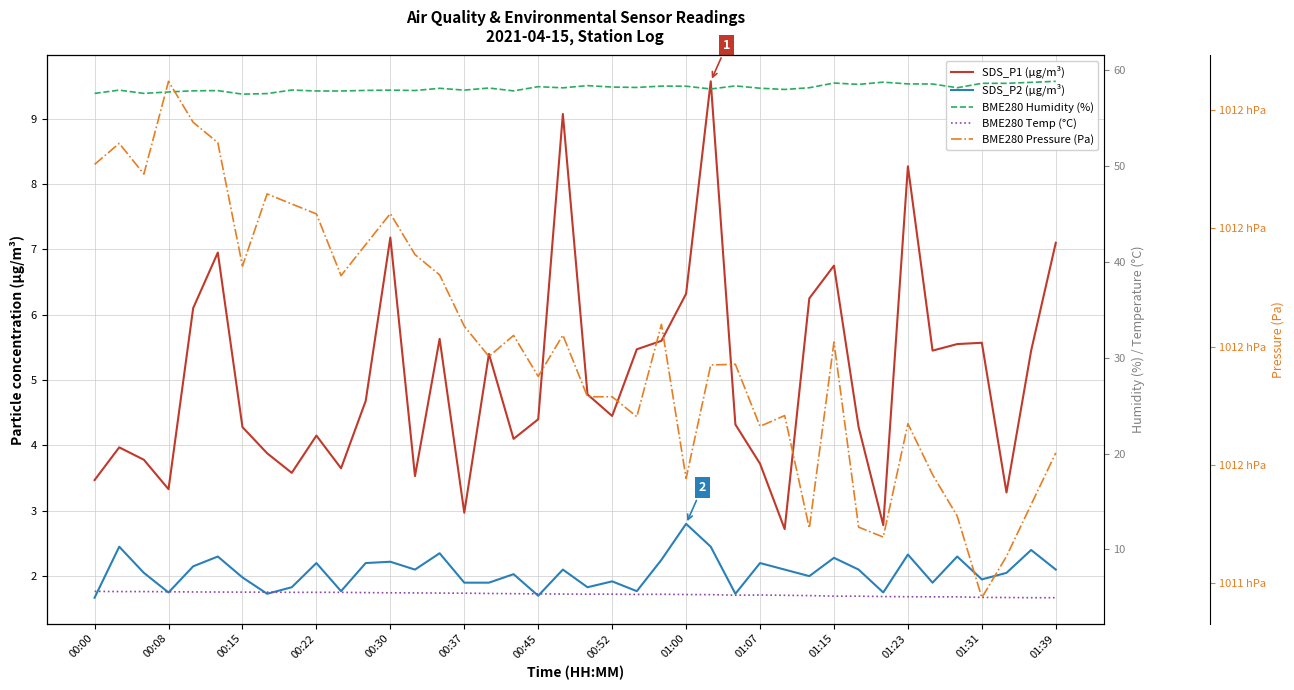

At which label is BME280 Pressure (Pa) closest to 101160?

01:15